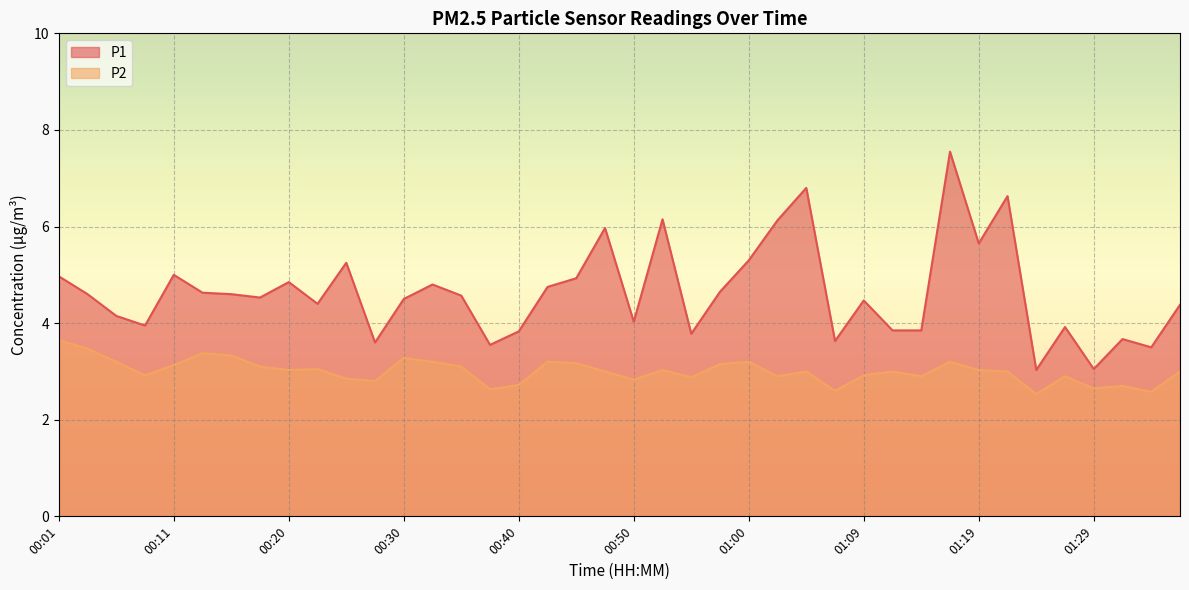

Which series has the widest spread of values?

P1